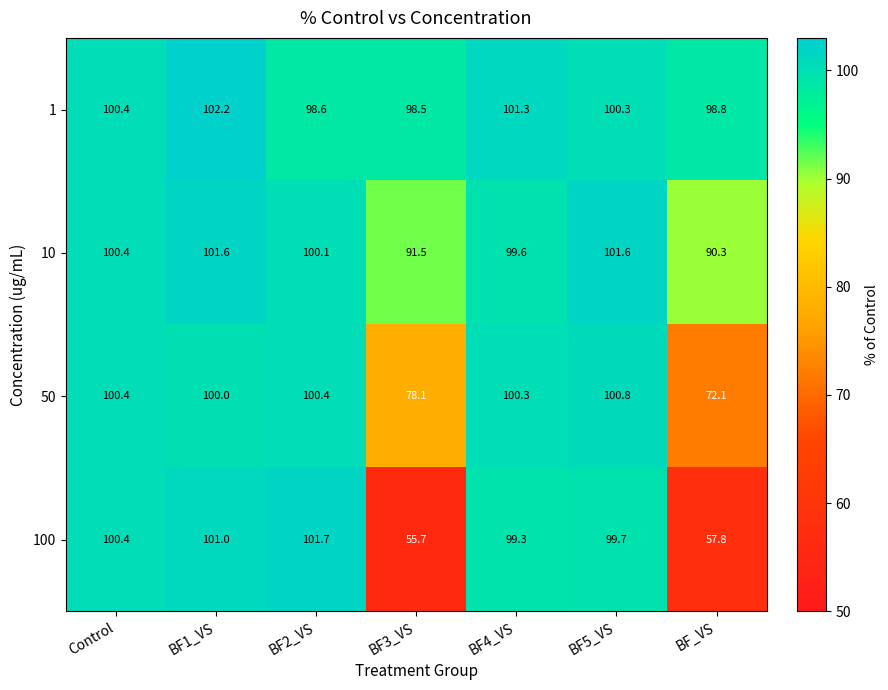

Which series has the largest total across all categories?

1